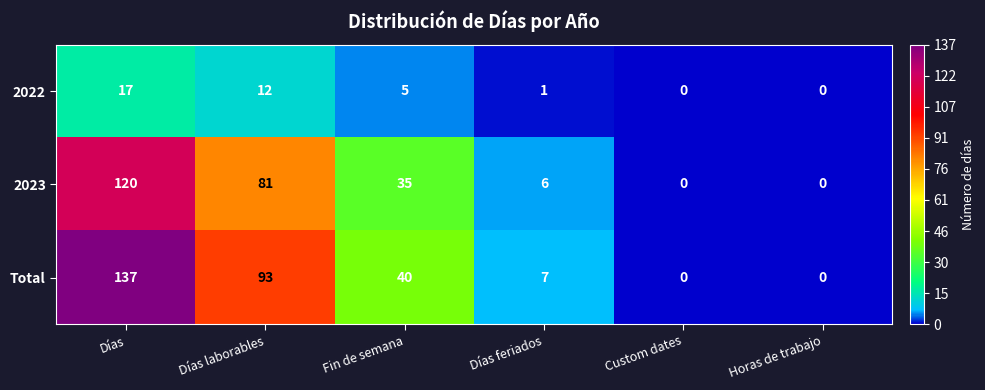

Is it true that Total equals -61 at Custom dates?

False